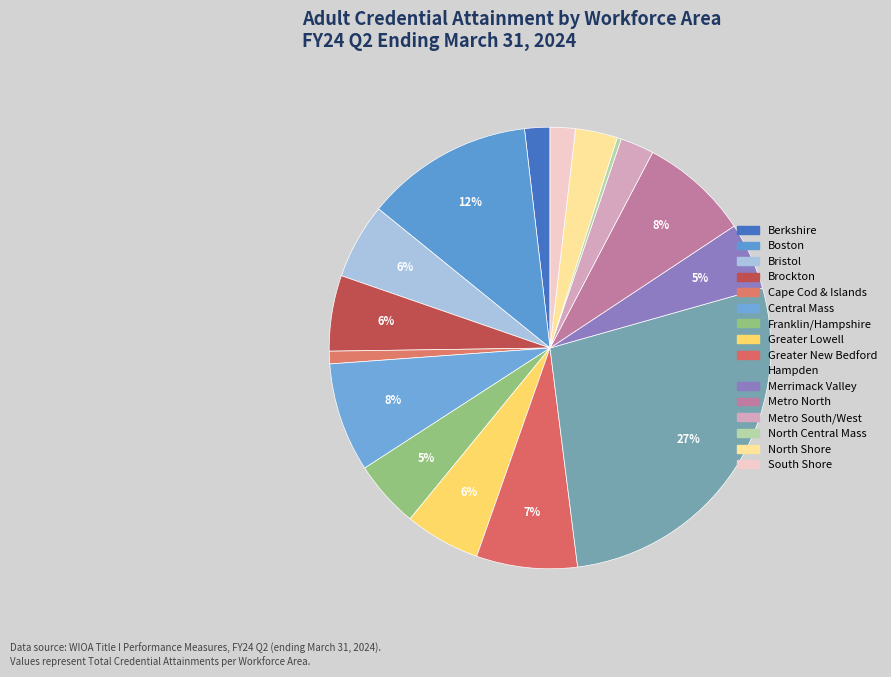

How many segments does this pie chart have?

16